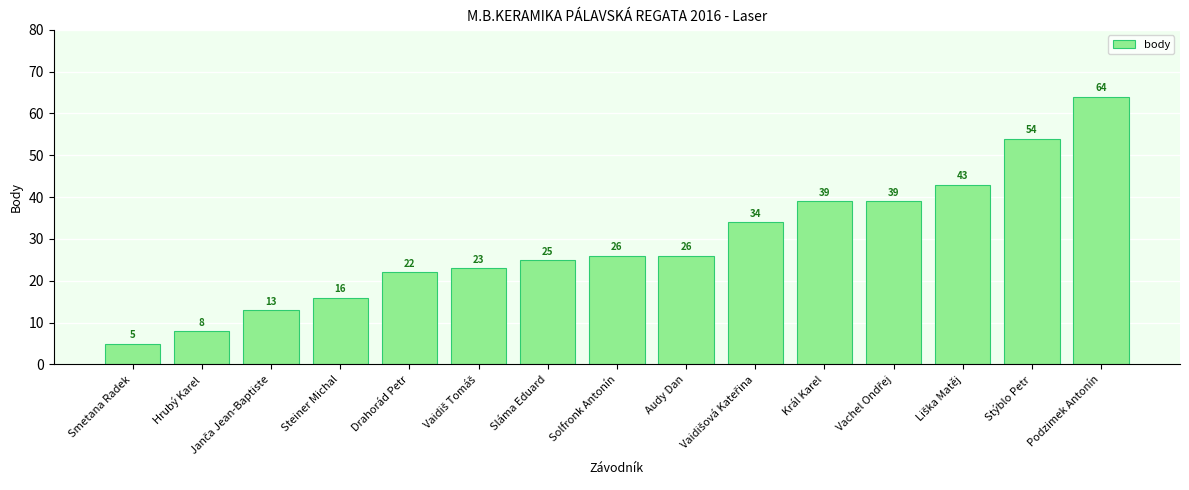

What is the value of the 3rd bar from the left?

13